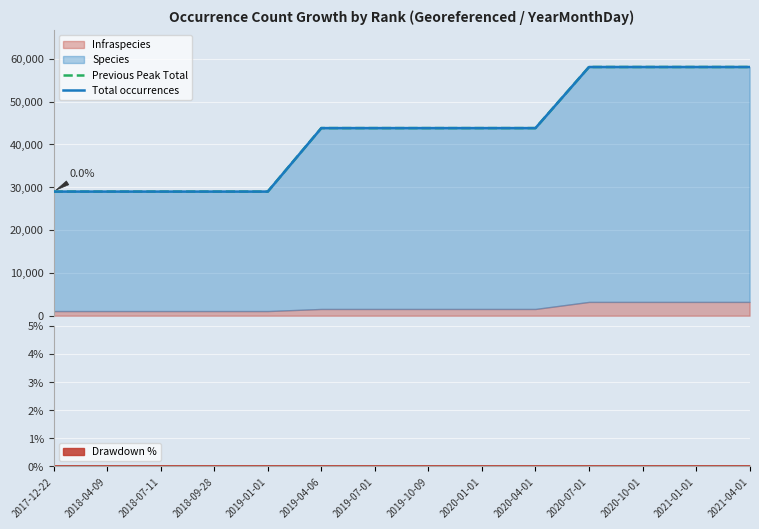

How many data points does each series have?

14